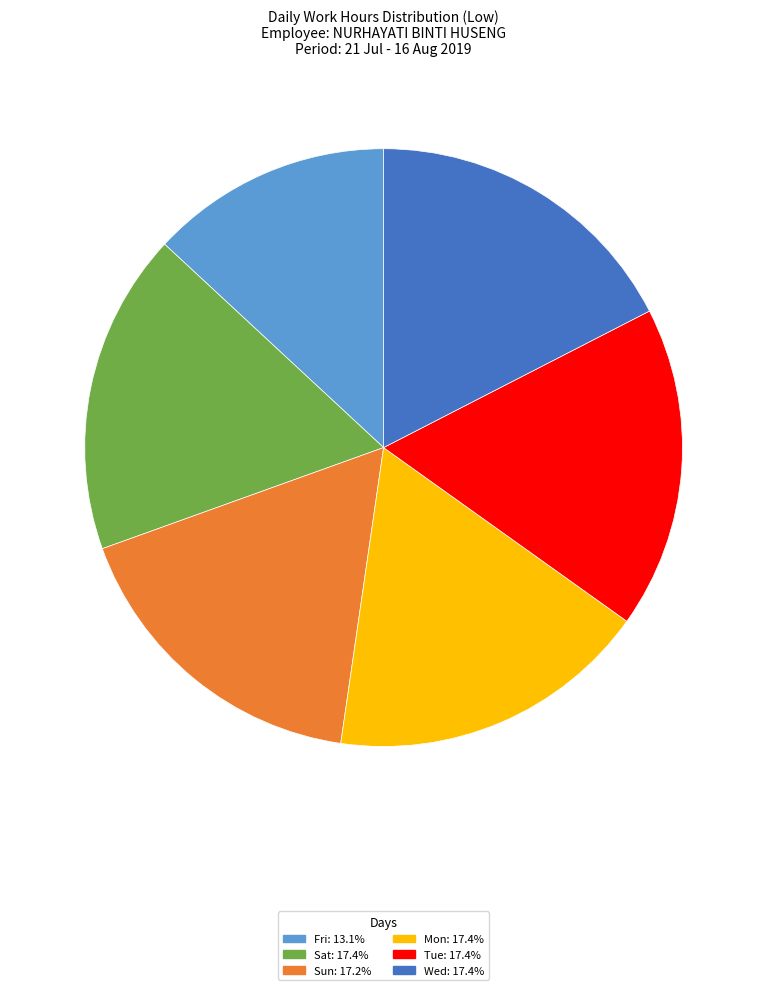

Is there a majority slice in this chart?

No